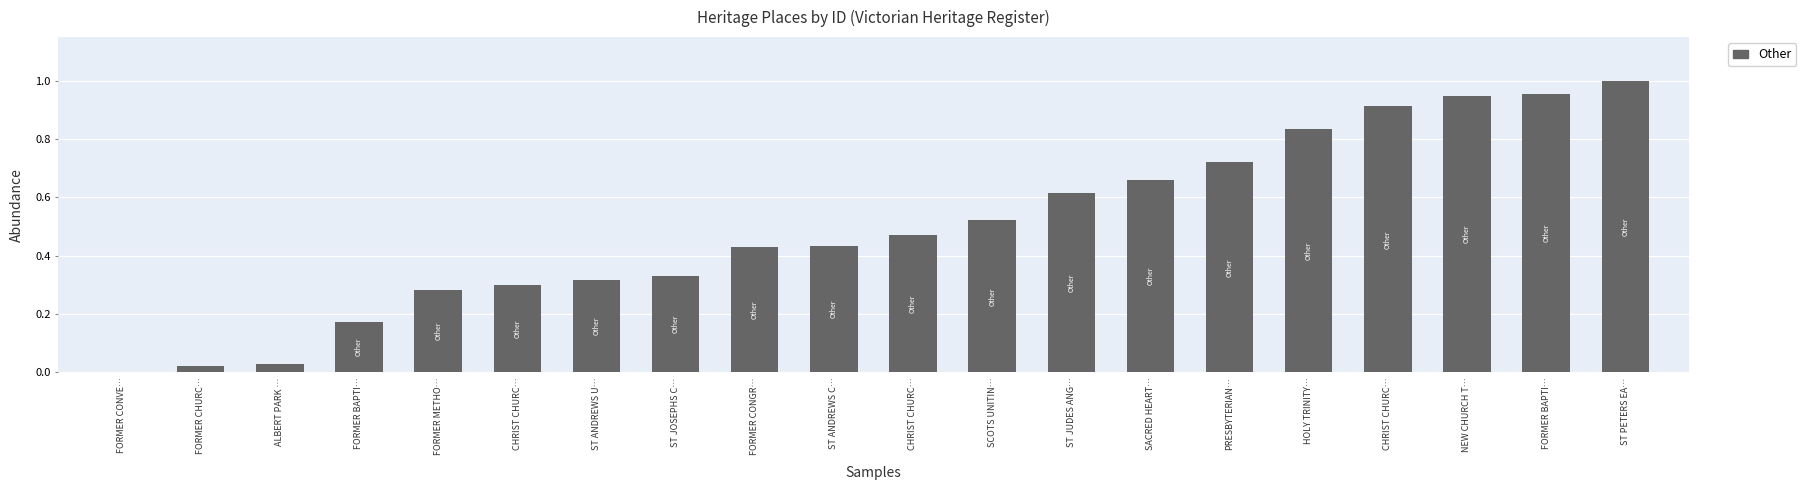

Count the number of data series in this chart.

1